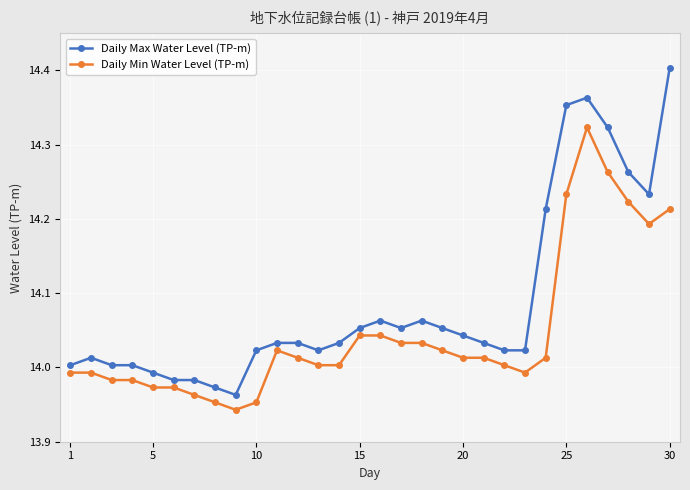

True or false: Daily Max Water Level (TP-m) and Daily Min Water Level (TP-m) intersect in this chart.

False